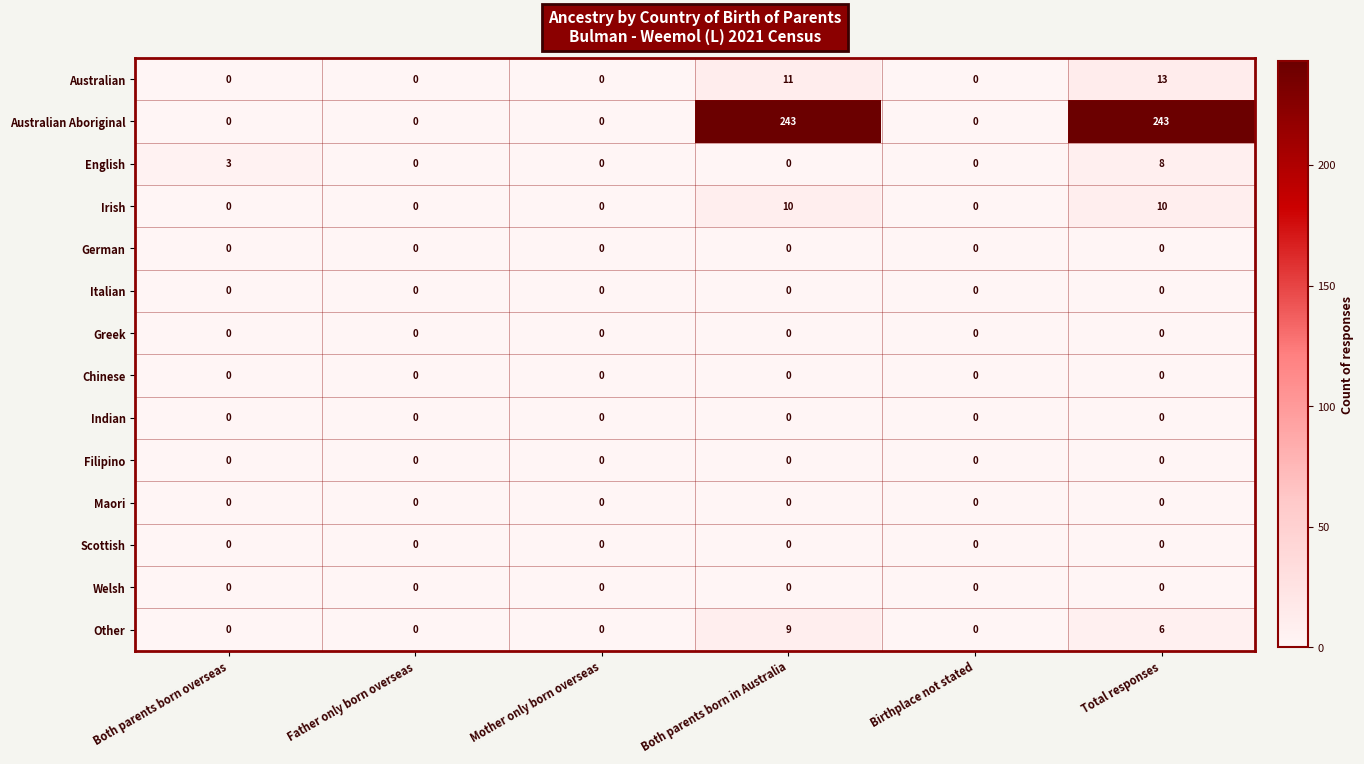

The Scottish series shows 0 at Both parents born overseas. True or false?

True